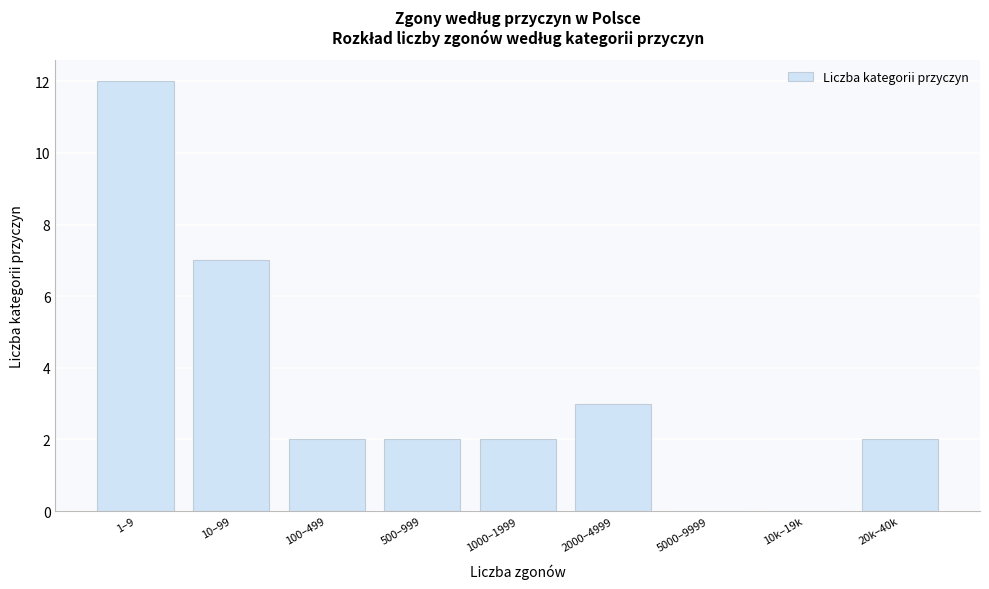

Reading left to right, what are all the values shown in this chart?

1–9=12	10–99=7	100–499=2	500–999=2	1000–1999=2	2000–4999=3	5000–9999=0	10k–19k=0	20k–40k=2